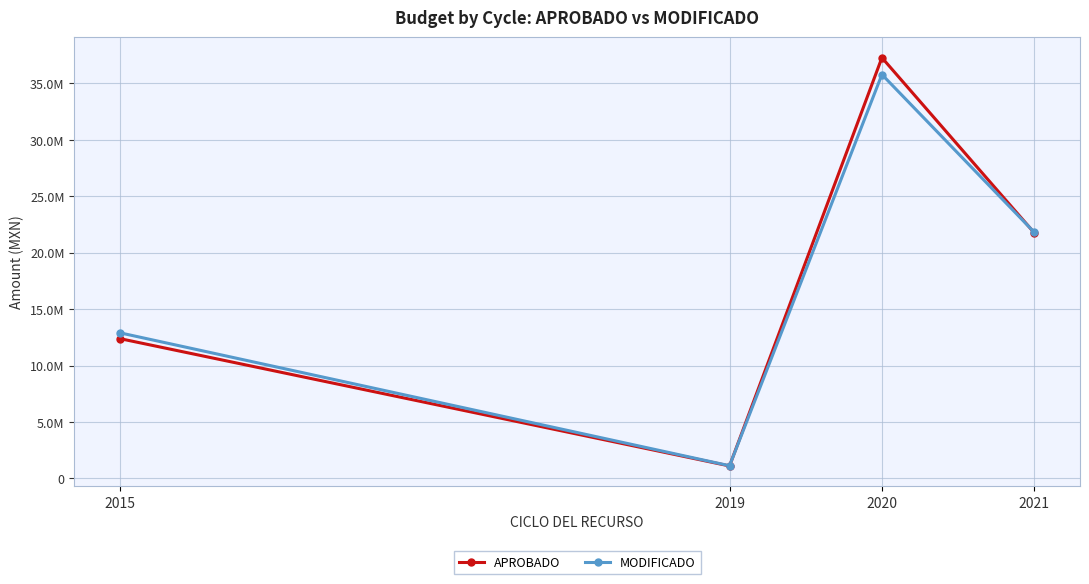

What are all the series names shown in the legend?

APROBADO, MODIFICADO